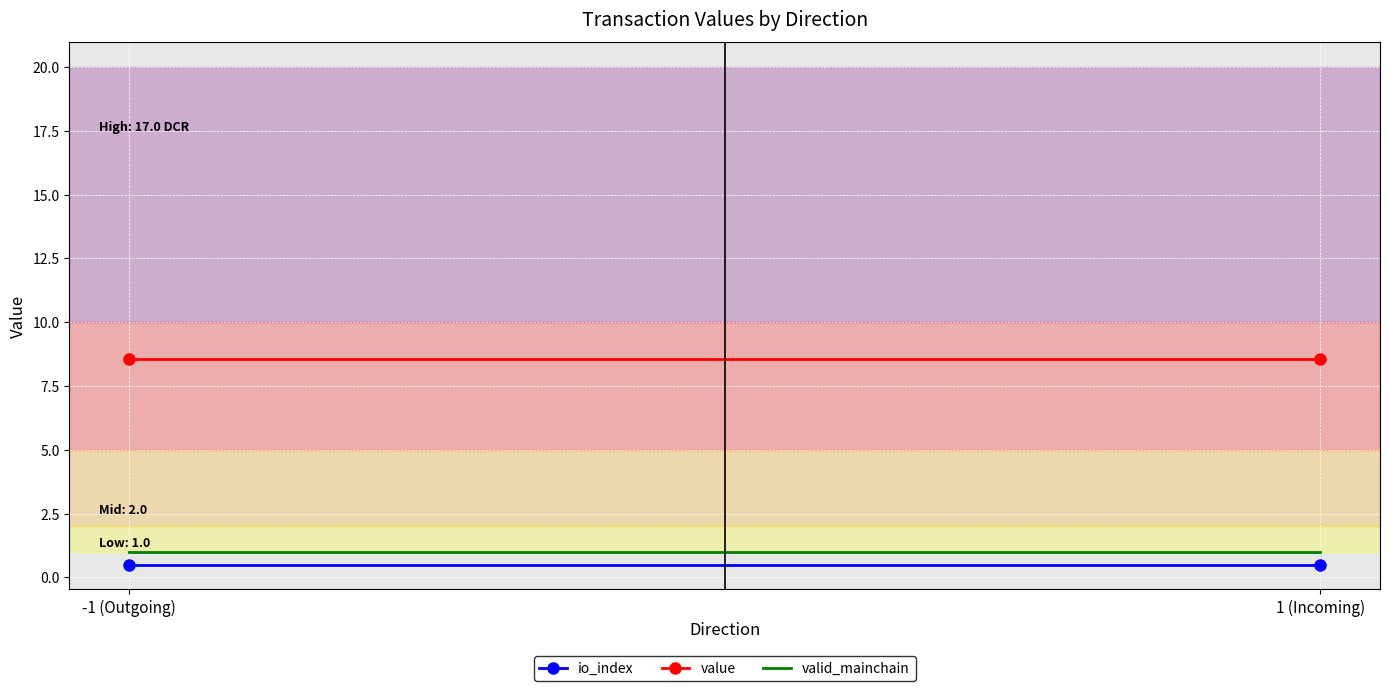

Reading left to right, what are all the values shown in this chart?

io_index: 0.5	0.5
value: 8.5	8.5
valid_mainchain: 1.0	1.0